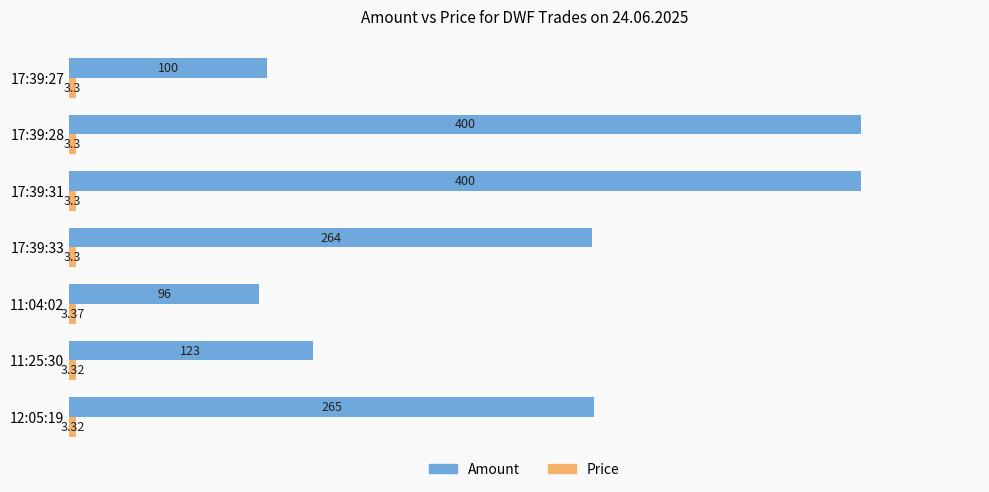

What is the difference between the Amount values at 12:05:19 and 17:39:33?

1.0